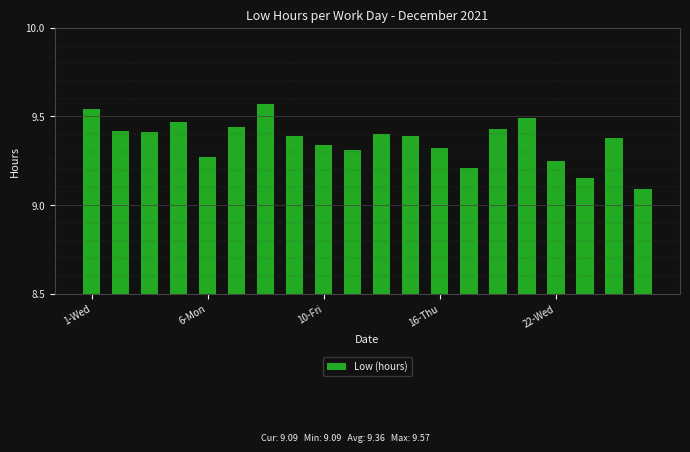

What is the minimum value shown in the chart?

9.1